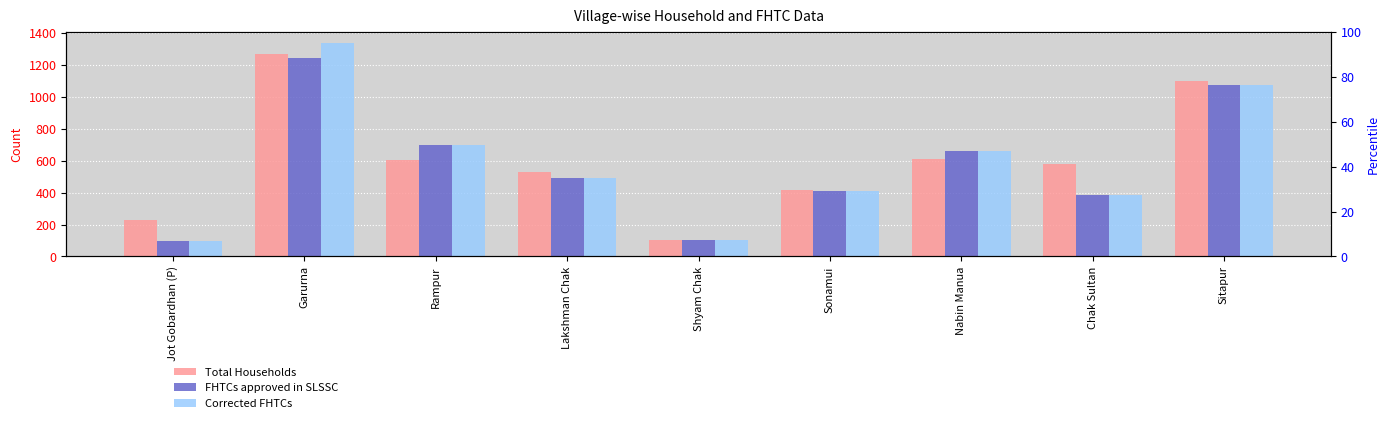

Which series has the largest range (max minus min)?

Corrected FHTCs